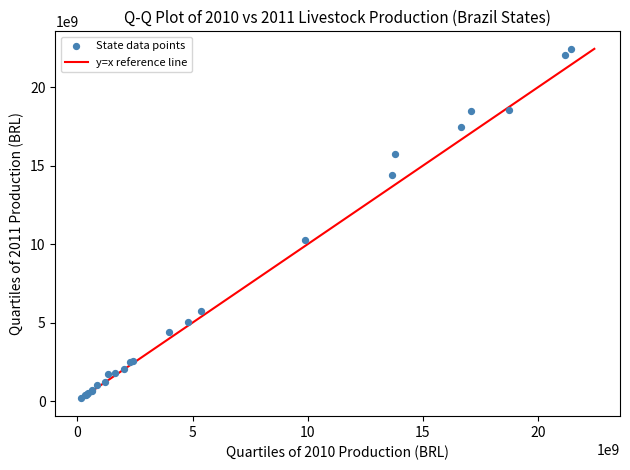

What Y value in the scatter plot is closest to 11314211659?

10243158706.2